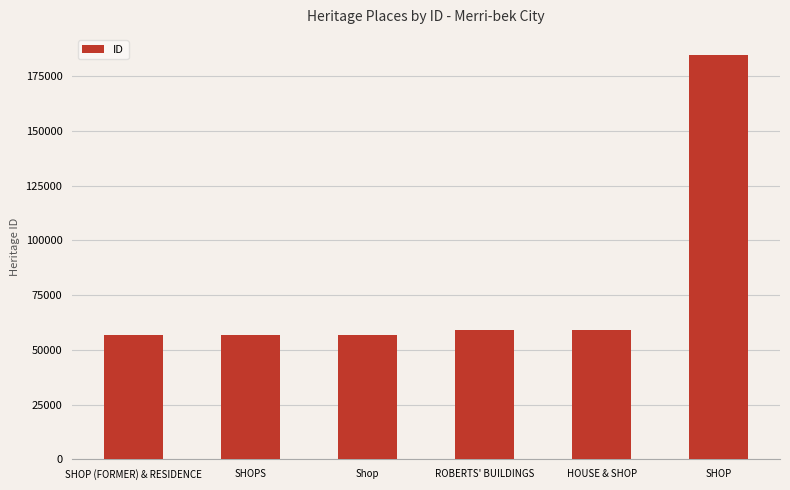

Approximately how many times larger is the value at SHOPS compared to Shop?

1.0